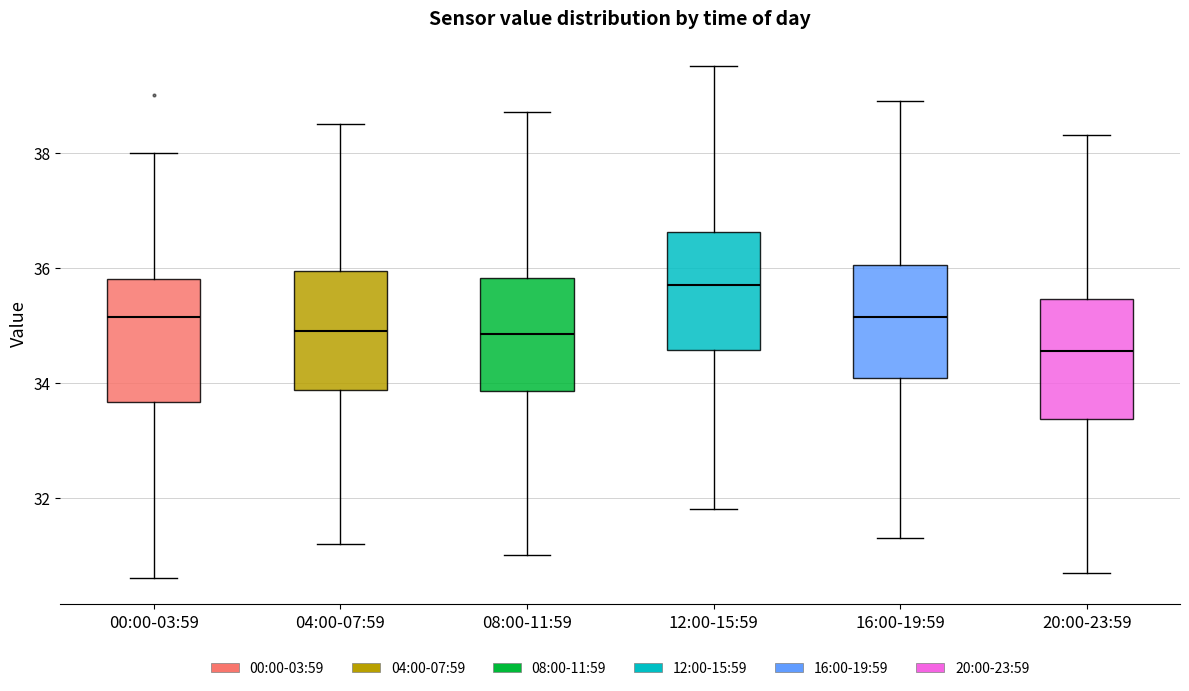

Reading left to right, transcribe this box plot: for each box, give where its median line is, the range the box spans, and where its two whiskers end, as read against the y-axis. The values are not printed on the chart, so give them approximately, as read against the axis.

00:00-03:59: median 35.2, box 33.6 to 35.8, whiskers 30.6 to 38.0
04:00-07:59: median 35.0, box 33.8 to 36.0, whiskers 31.2 to 38.6
08:00-11:59: median 34.8, box 33.8 to 35.8, whiskers 31.0 to 38.8
12:00-15:59: median 35.8, box 34.6 to 36.6, whiskers 31.8 to 39.6
16:00-19:59: median 35.2, box 34.0 to 36.0, whiskers 31.4 to 39.0
20:00-23:59: median 34.6, box 33.4 to 35.4, whiskers 30.8 to 38.4